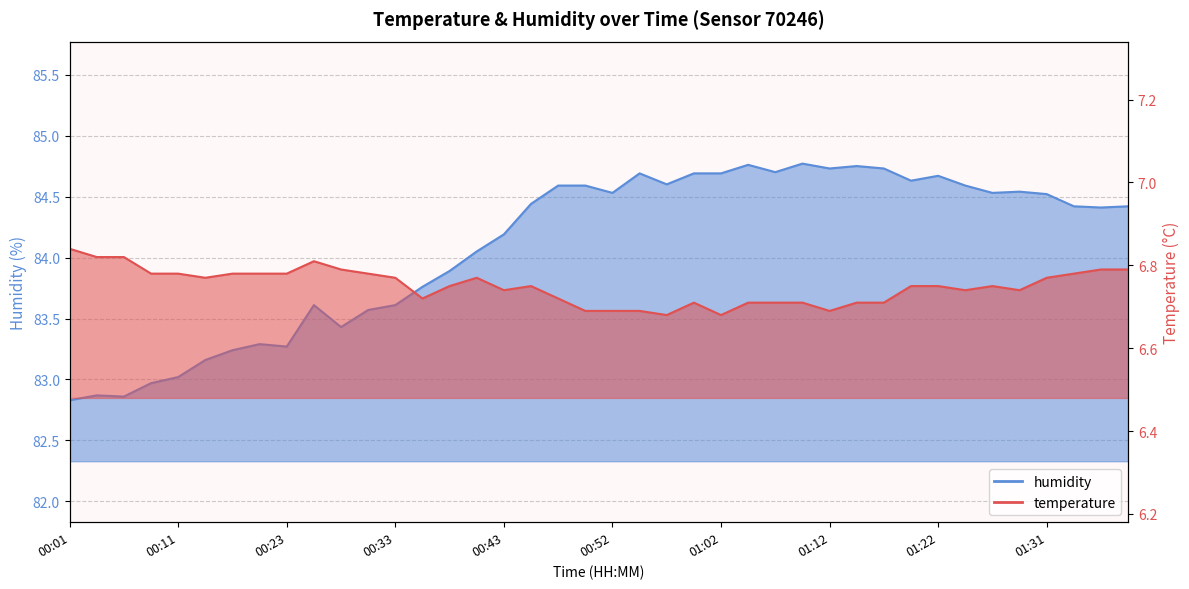

True or false: temperature has more than 2 interior local peaks.

True